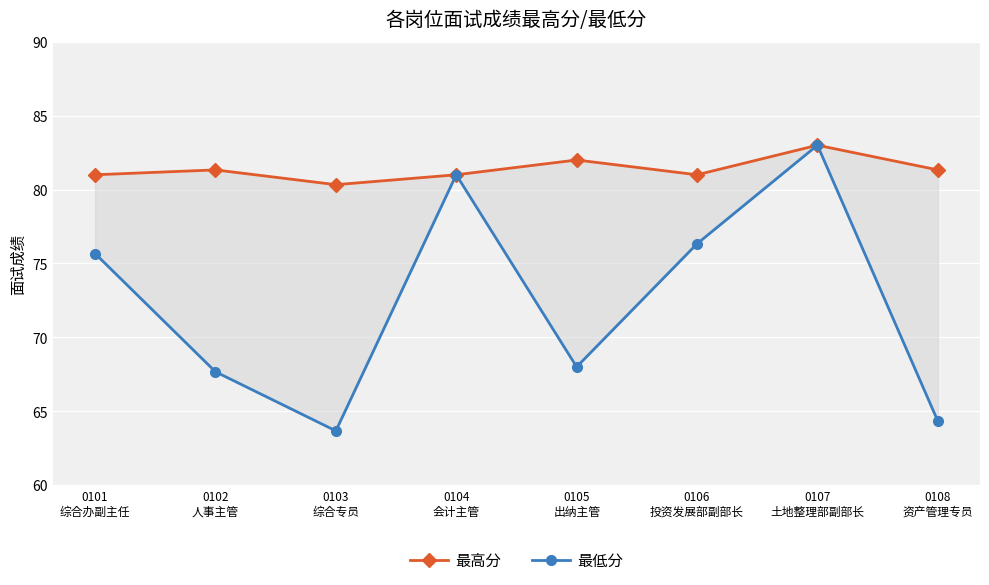

The value of 最高分 at 0108
资产管理专员 is 137.8. True or false?

False